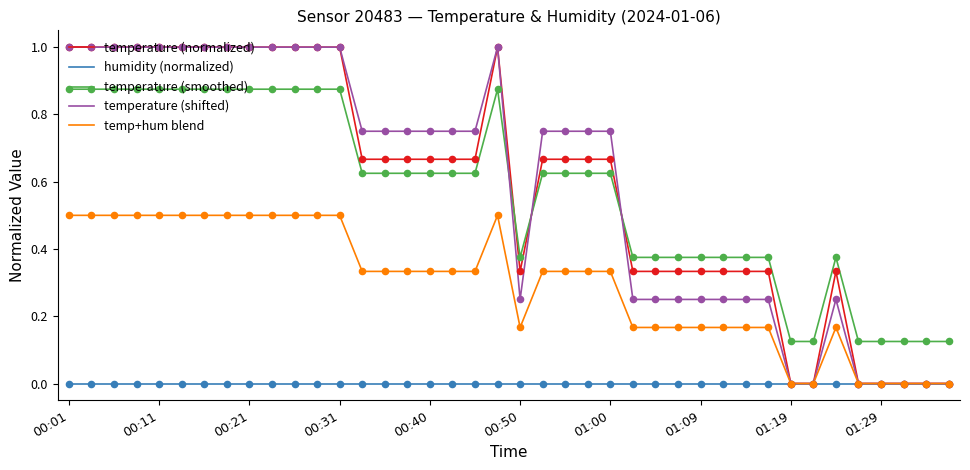

Which series has the widest spread of values?

temperature (shifted)